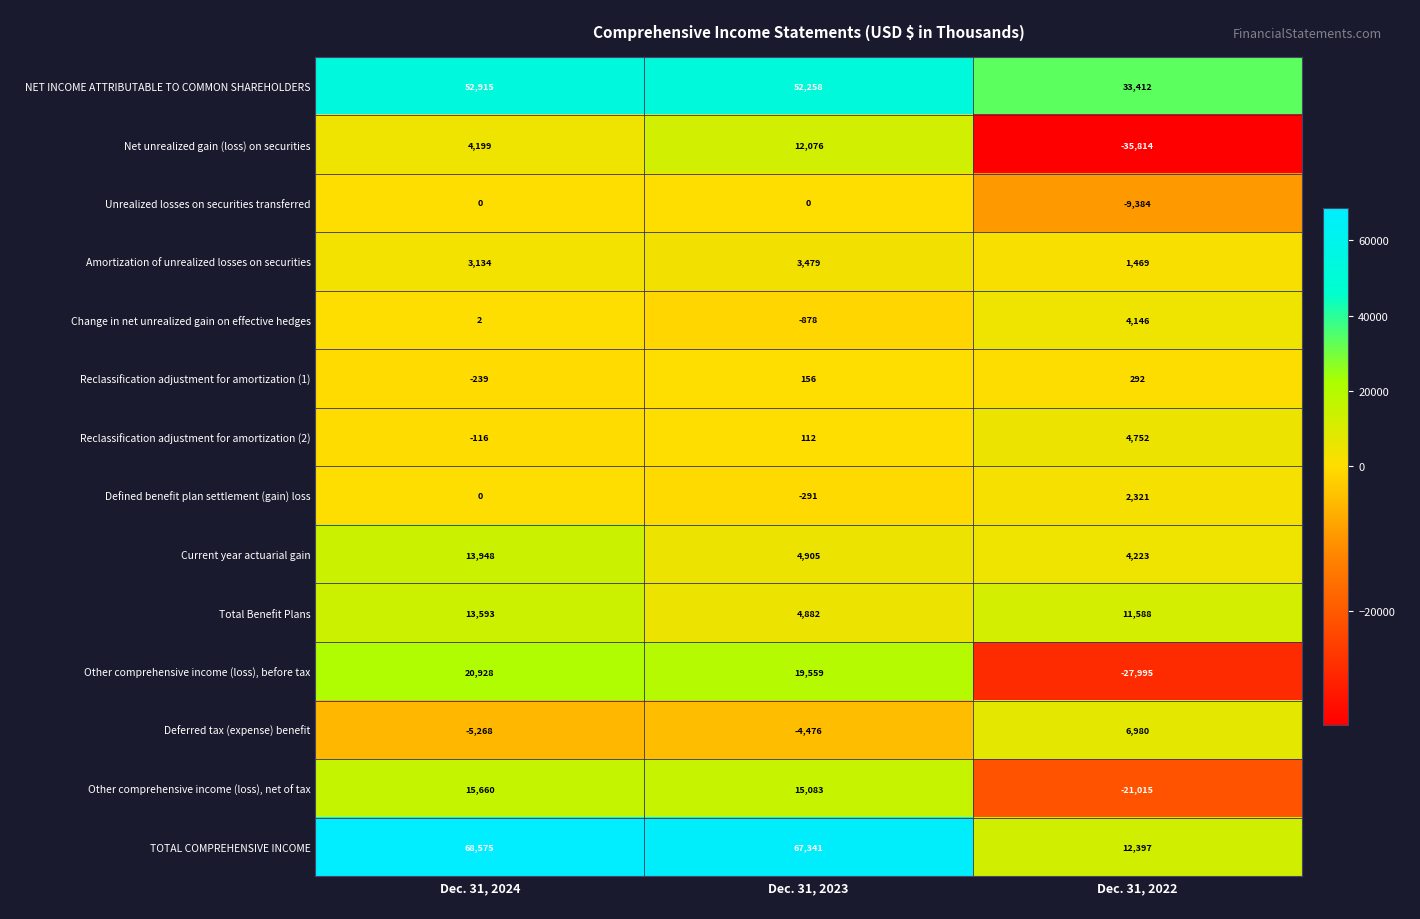

Between Dec. 31, 2023 and Dec. 31, 2022, which series saw the biggest shift?

TOTAL COMPREHENSIVE INCOME